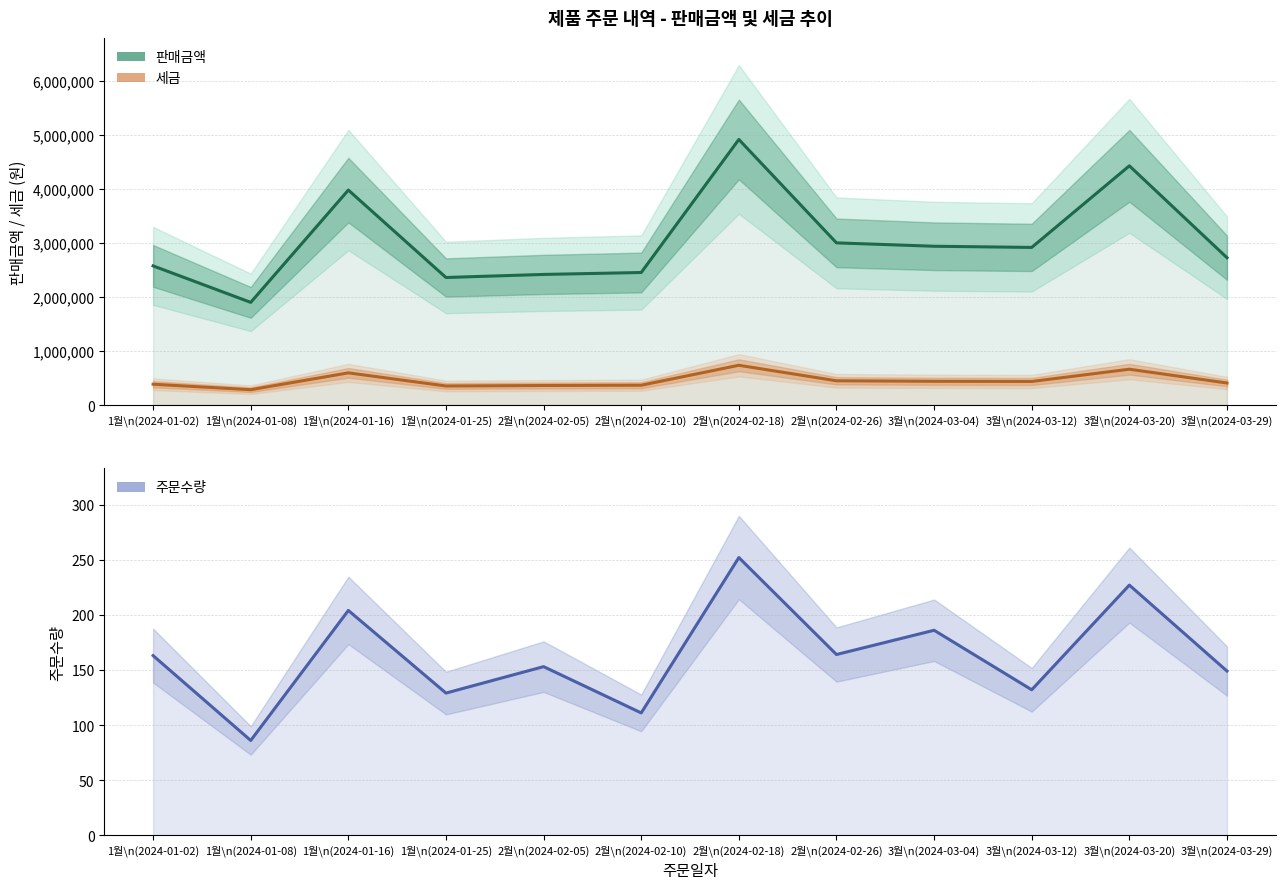

True or false: 판매금액 and 주문수량 cross at least once.

False